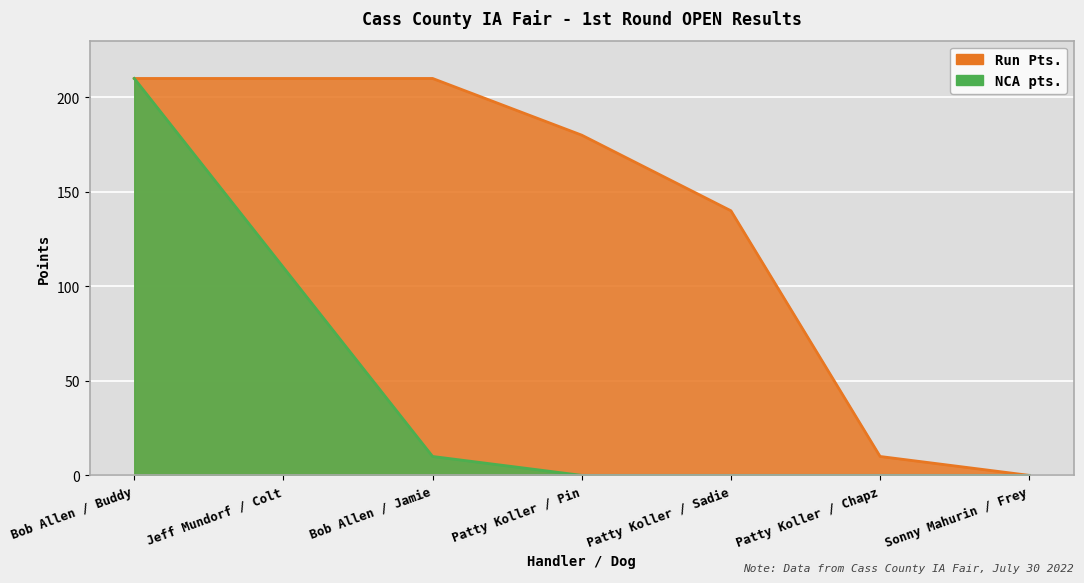

Reading right to left, list all the values displayed in this chart.

Run Pts.: 0	10	140	180	210	210	210
NCA pts.: 0	0	0	0	10	110	210